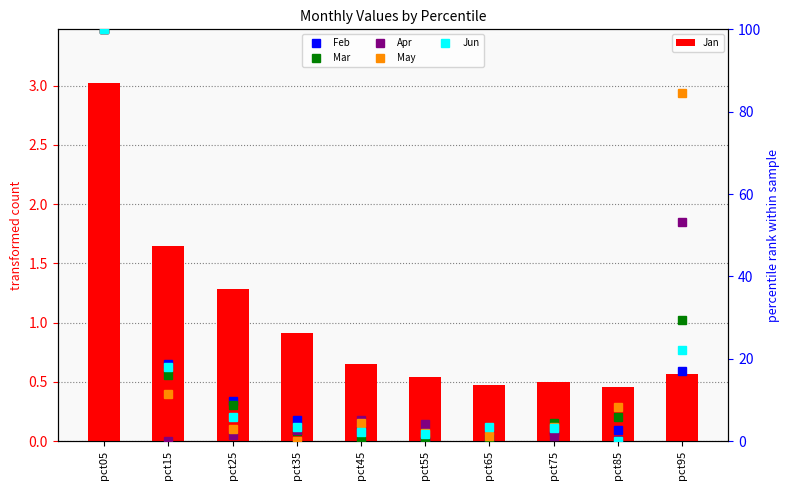

What is the average value of the Jun series?

16.0